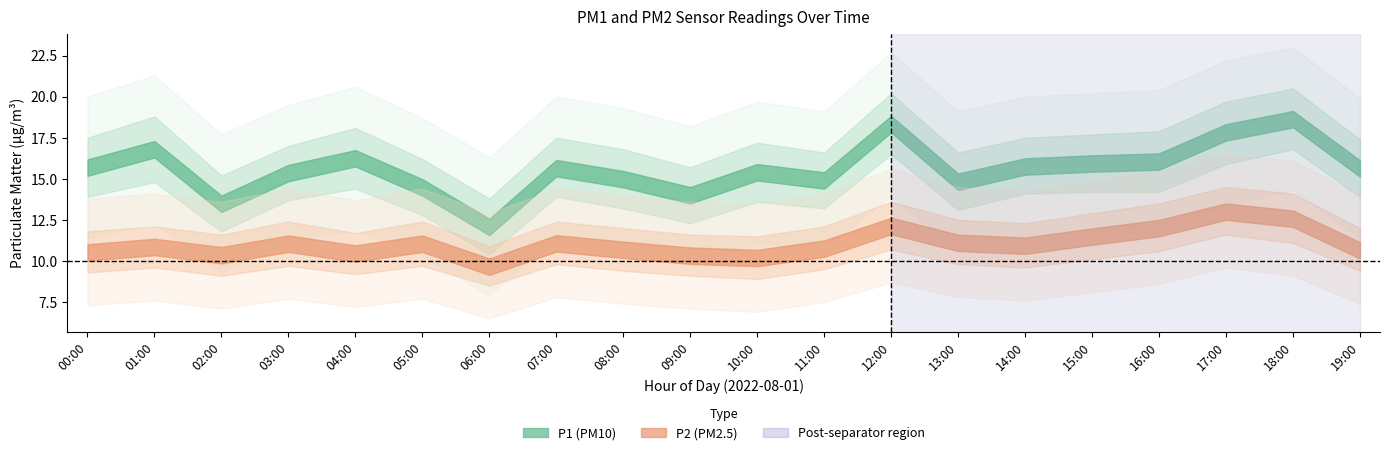

Reading left to right, what are all the values shown in this chart?

P1: 00:00=15.7	01:00=16.8	02:00=13.5	03:00=15.3	04:00=16.2	05:00=14.5	06:00=12.1	07:00=15.7	08:00=15.0	09:00=14.0	10:00=15.4	11:00=14.9	12:00=18.3	13:00=14.8	14:00=15.8	15:00=15.9	16:00=16.1	17:00=17.8	18:00=18.6	19:00=15.6
P2: 00:00=10.5	01:00=10.8	02:00=10.3	03:00=11.1	04:00=10.4	05:00=11.1	06:00=9.7	07:00=11.1	08:00=10.7	09:00=10.3	10:00=10.2	11:00=10.8	12:00=12.1	13:00=11.1	14:00=10.9	15:00=11.5	16:00=12.0	17:00=13.0	18:00=12.6	19:00=10.7